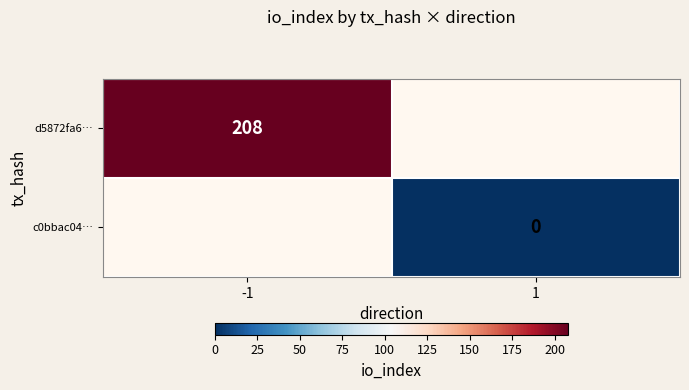

The d5872fa6… series shows 208 at -1. True or false?

True